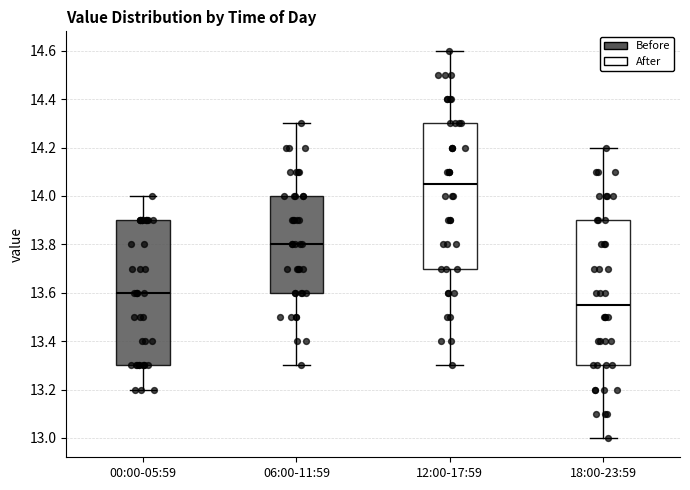

Reading left to right, read every box against the y-axis: the position of its median line, the range the box covers, and the ends of its whiskers. The values are not printed on the chart, so give them approximately, as read against the axis.

00:00-05:59: median 13.60, box 13.30 to 13.90, whiskers 13.20 to 14.00
06:00-11:59: median 13.80, box 13.60 to 14.00, whiskers 13.30 to 14.30
12:00-17:59: median 14.06, box 13.70 to 14.30, whiskers 13.30 to 14.60
18:00-23:59: median 13.56, box 13.30 to 13.90, whiskers 13.00 to 14.20